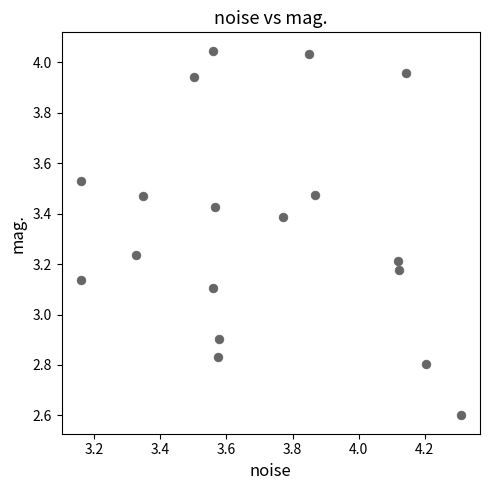

What is the range of X values (max minus min)?

1.2